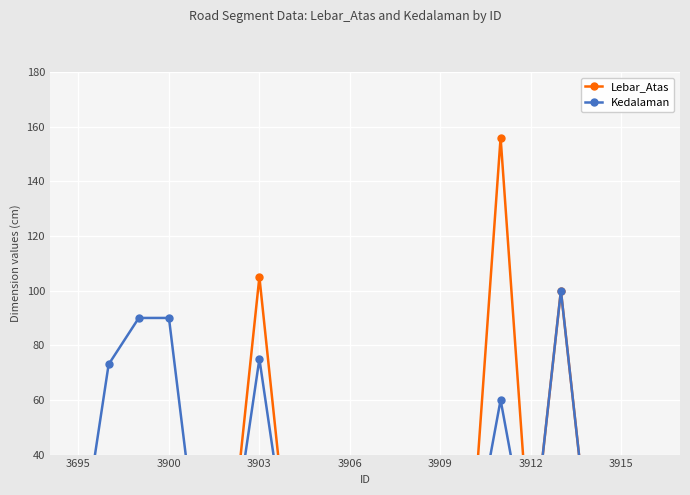

Is the value of Kedalaman at 3909 greater than the value of Lebar_Atas at 3906?

No